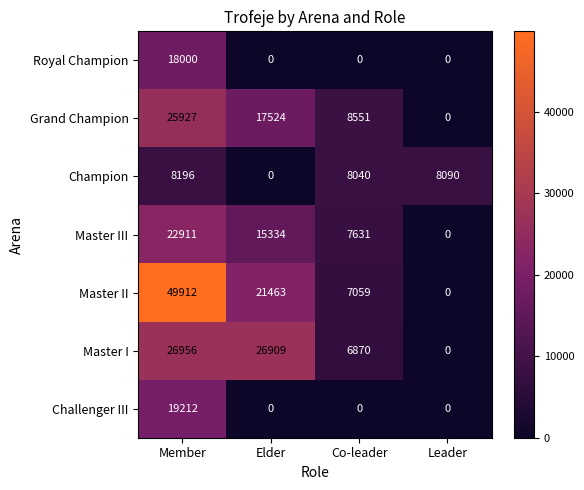

Which series has the widest spread of values?

Master II